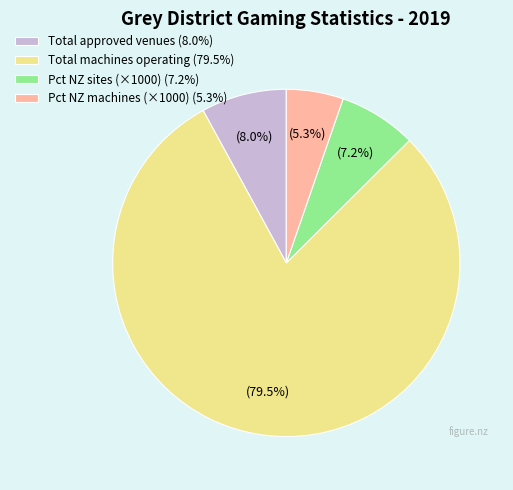

How many segments does this pie chart have?

4